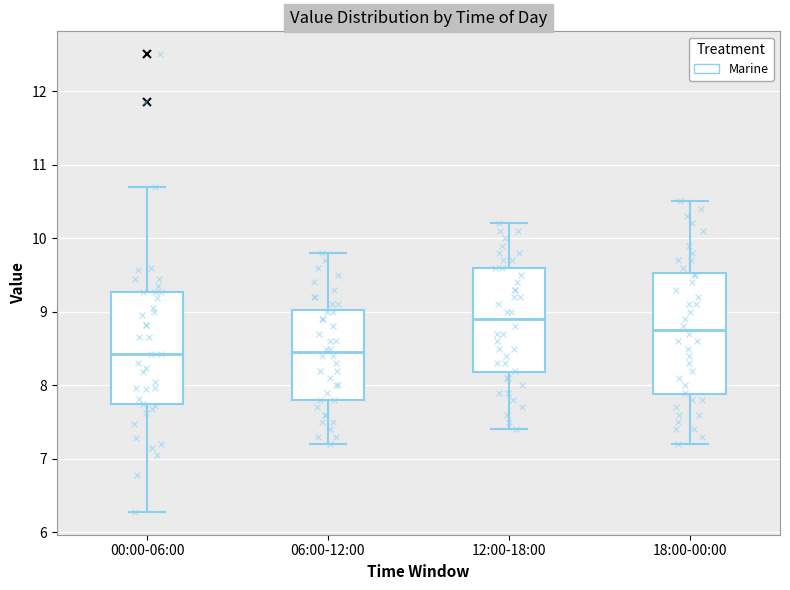

Reading left to right, transcribe this box plot: for each box, give where its median line is, the range the box spans, and where its two whiskers end, as read against the y-axis. The values are not printed on the chart, so give them approximately, as read against the axis.

00:00-06:00: median 8.4, box 7.7 to 9.3, whiskers 6.3 to 10.7
06:00-12:00: median 8.5, box 7.8 to 9.0, whiskers 7.2 to 9.8
12:00-18:00: median 8.9, box 8.2 to 9.6, whiskers 7.4 to 10.2
18:00-00:00: median 8.8, box 7.9 to 9.5, whiskers 7.2 to 10.5